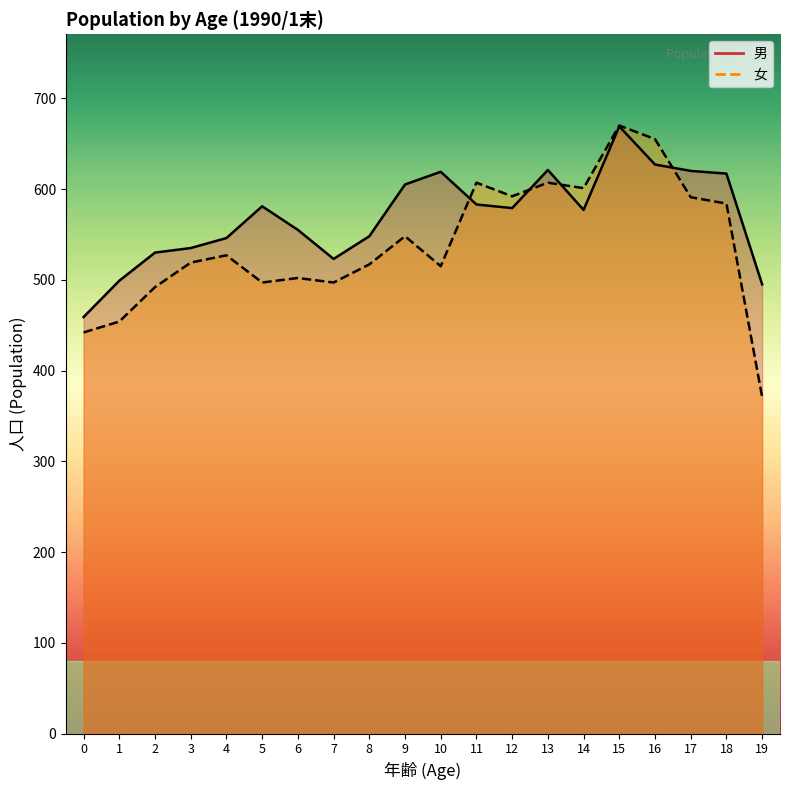

Between 0 and 13, which series saw the biggest shift?

女 (line)